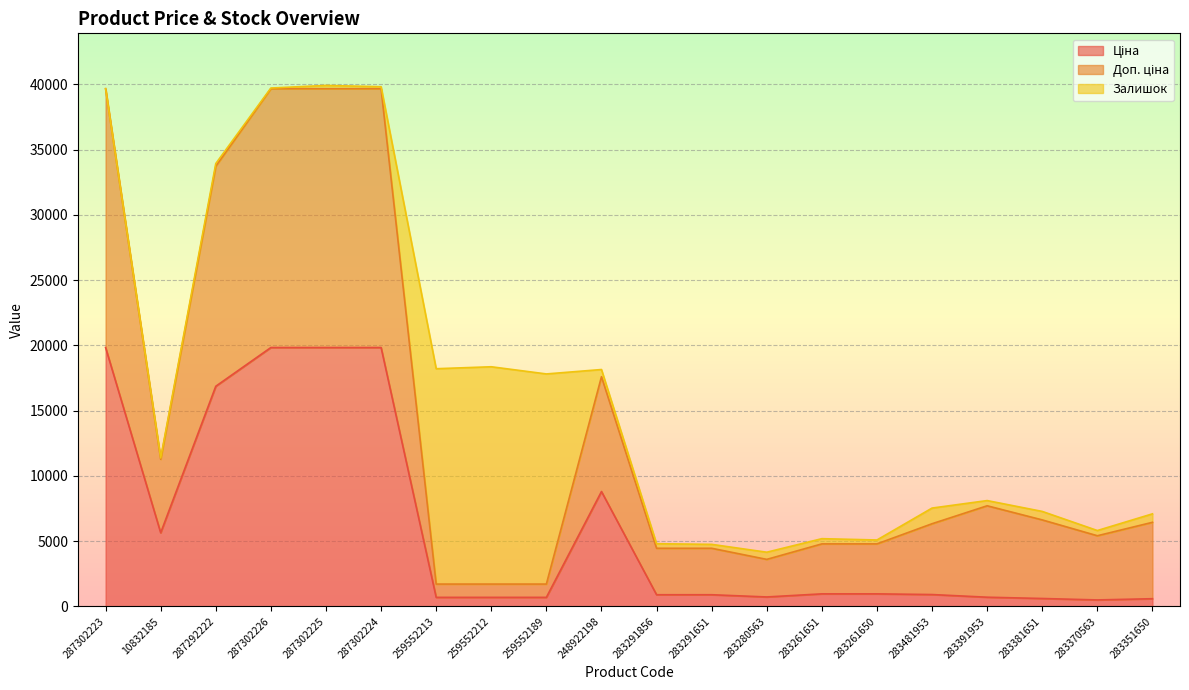

At which label does Доп. ціна reach its minimum?

259552213